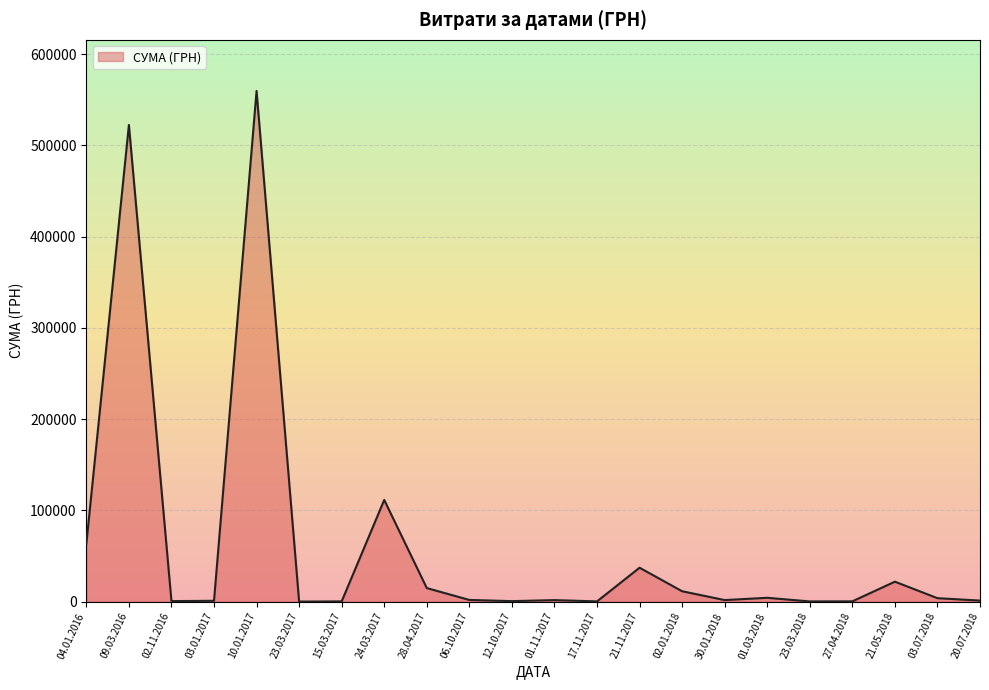

Which label corresponds to the largest value in the chart?

10.01.2017